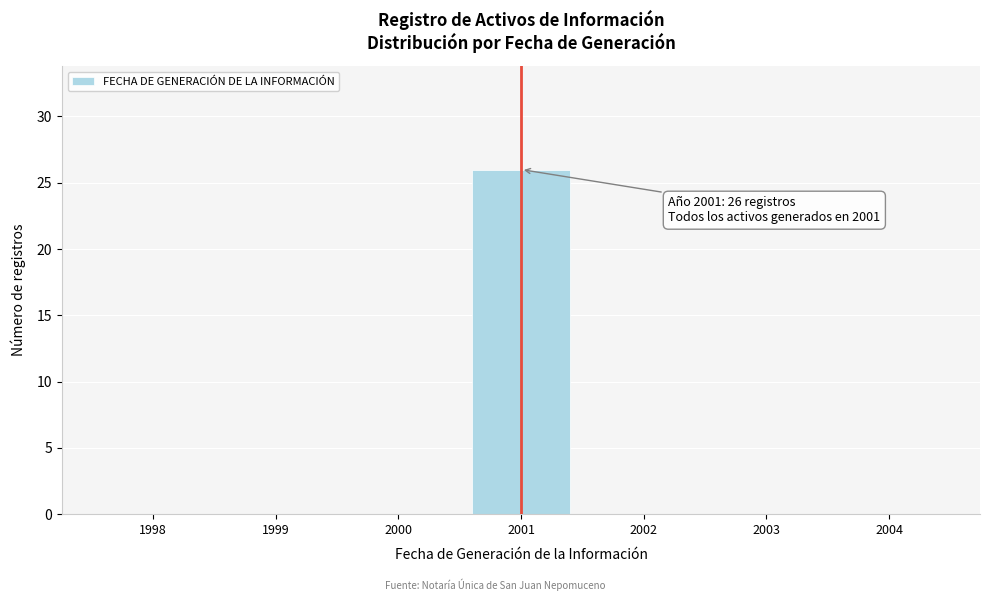

Reading left to right, list all the values displayed in this chart.

1998=0	1999=0	2000=0	2001=26	2002=0	2003=0	2004=0